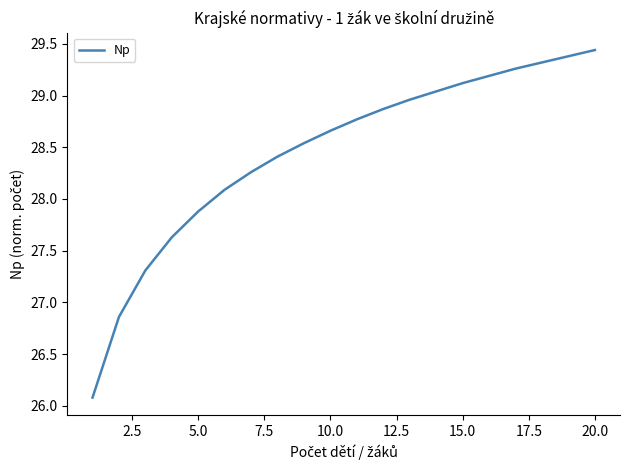

What is the maximum value shown in the chart?

29.4